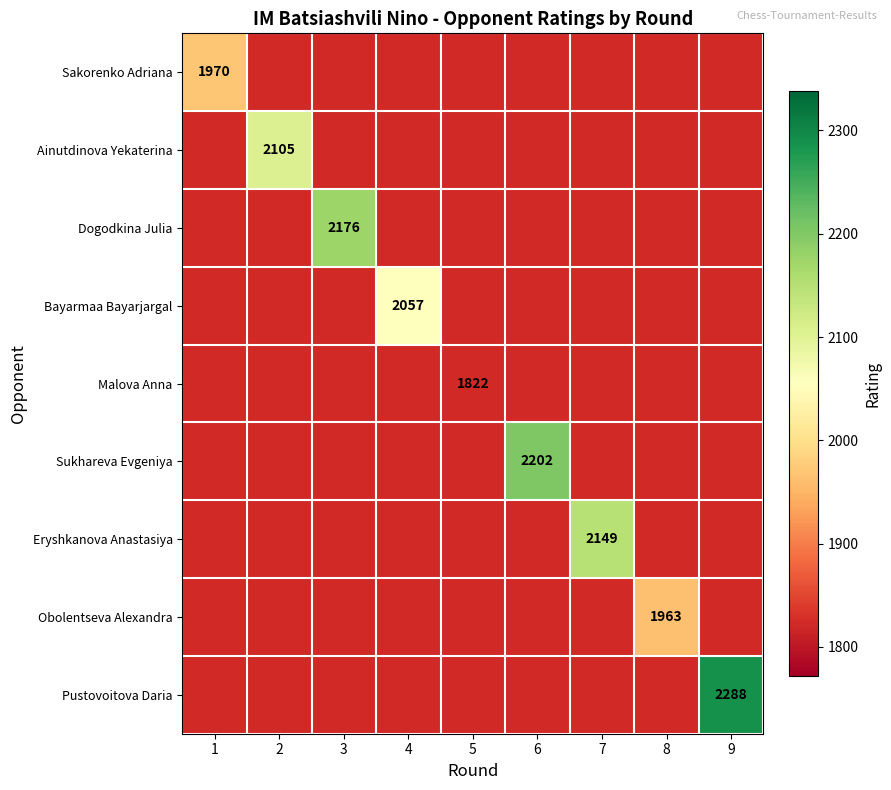

At which category is the sum across all series the highest?

9